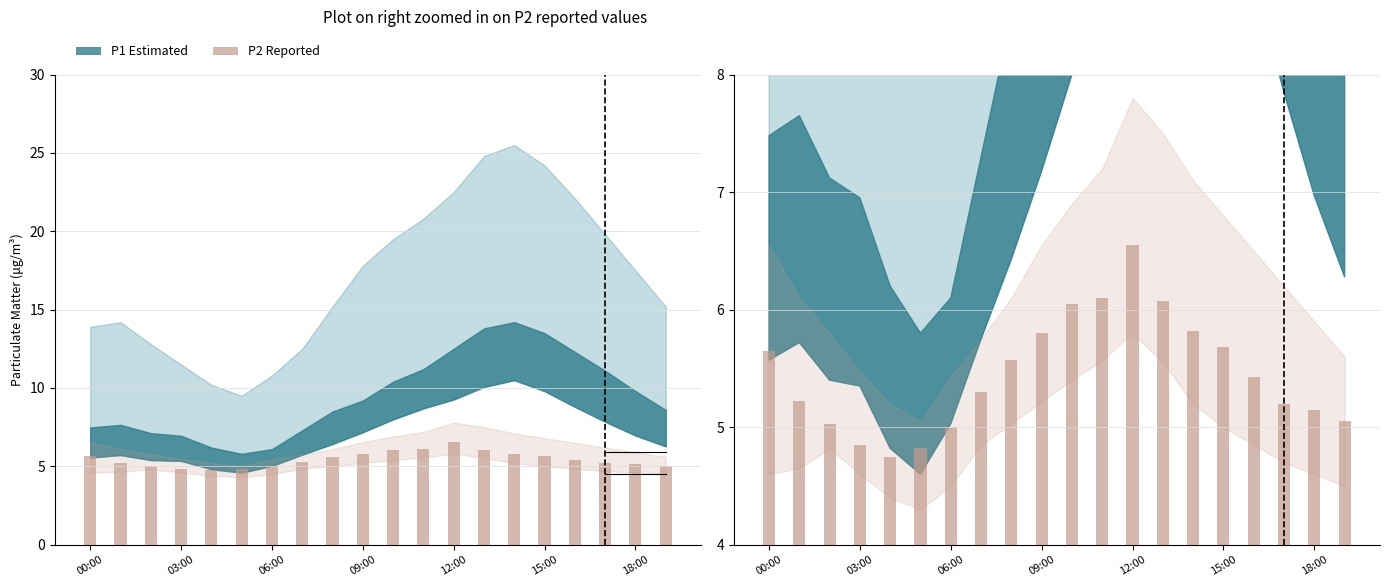

What is the value of the 13th bar from the left?

6.5